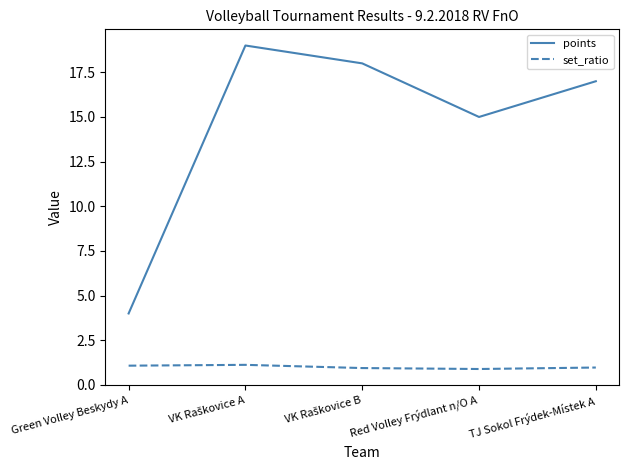

The points series shows 15.0 at Red Volley Frýdlant n/O A. True or false?

True